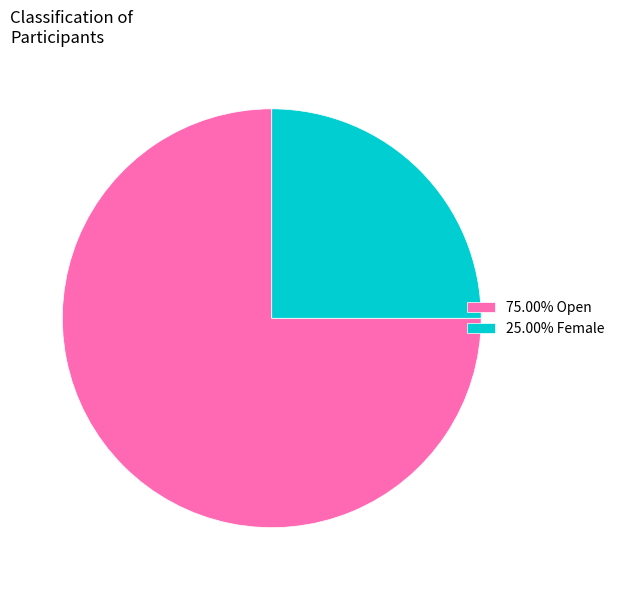

Is there a majority slice in this chart?

Yes